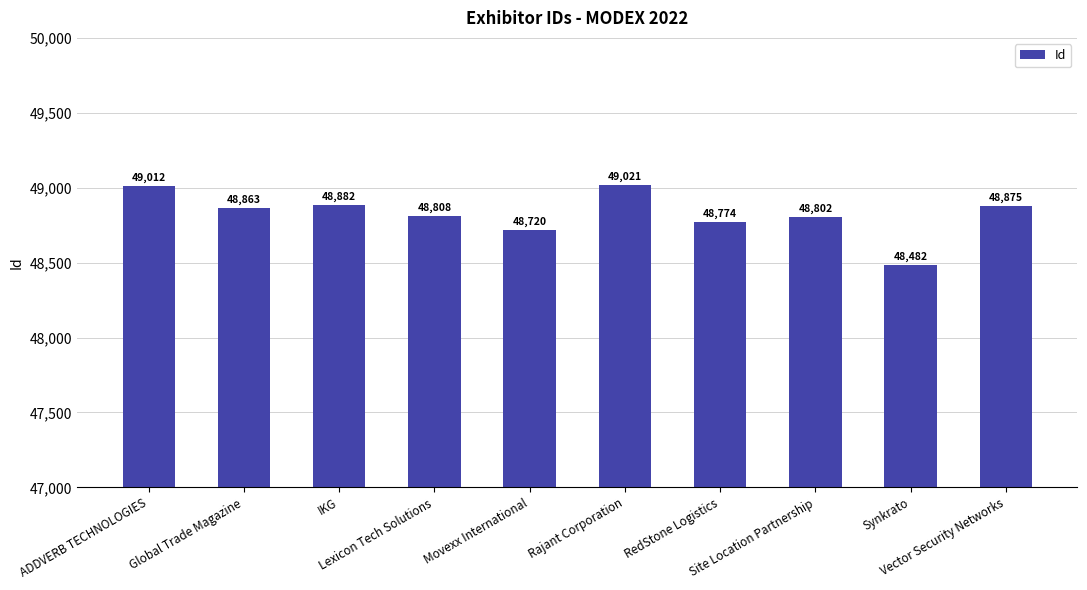

The chart shows a value of 71081 at Rajant Corporation. True or false?

False